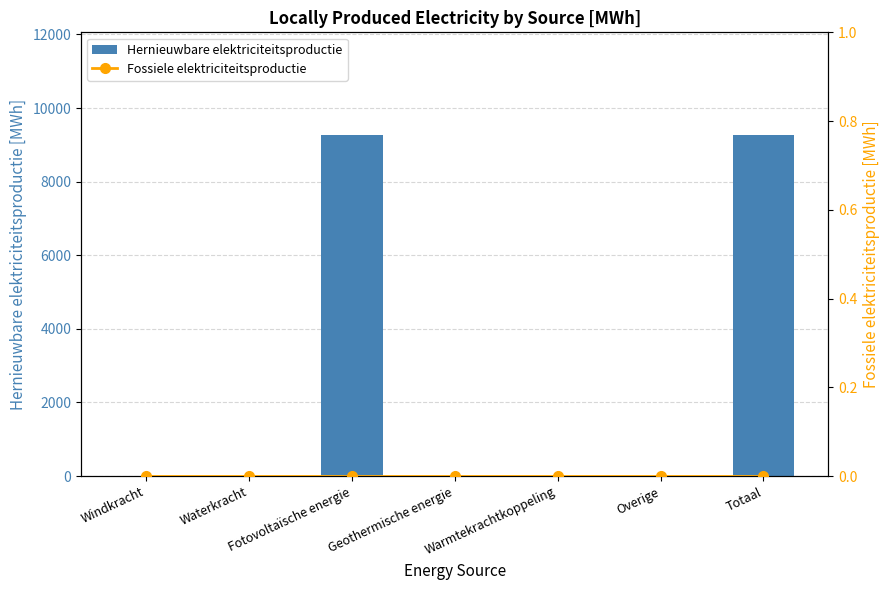

What is the average value of the Hernieuwbare elektriciteitsproductie series?

2649.7